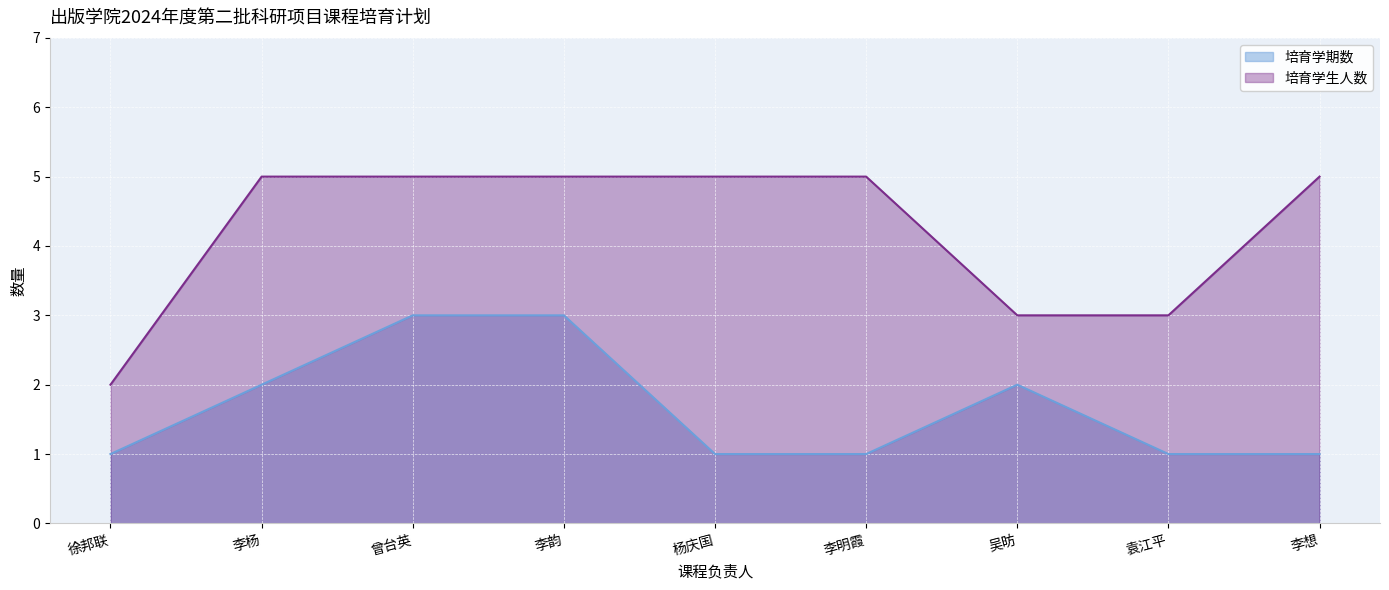

How many distinct data groups are displayed?

2